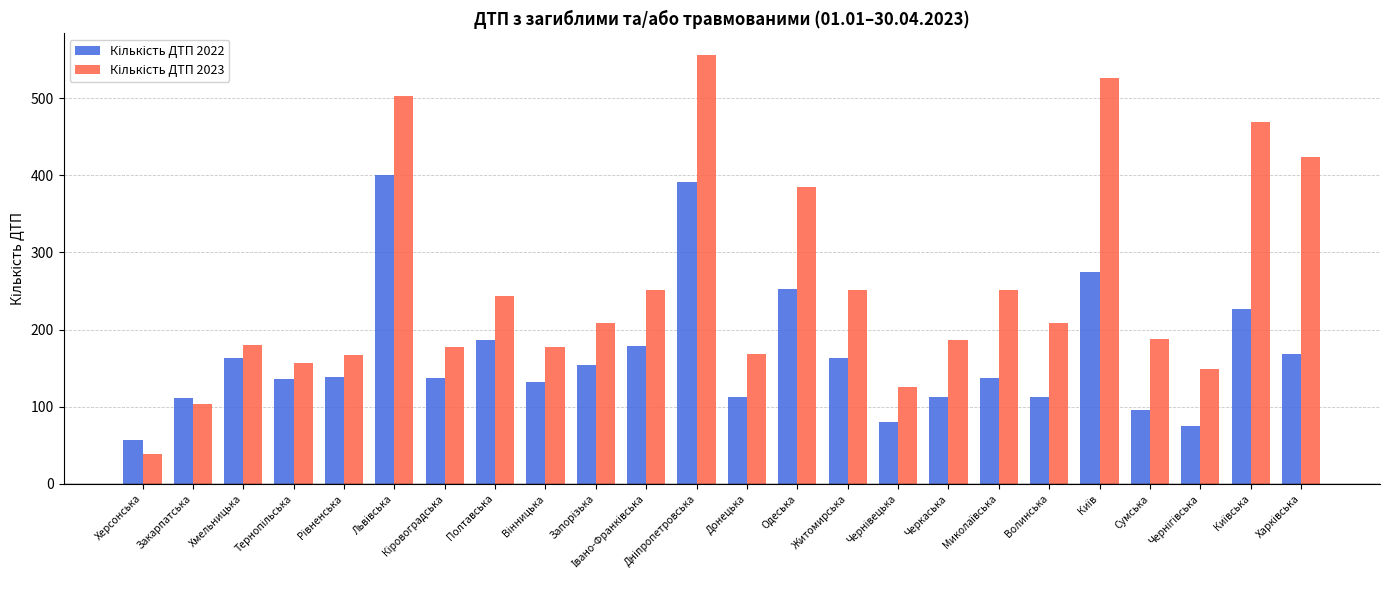

At how many categories does at least one series exceed 119?

22